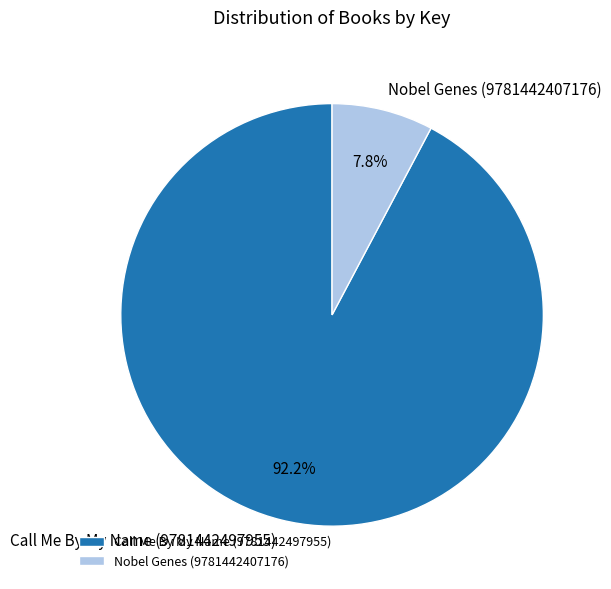

True or false: Call Me By My Name (9781442497955) accounts for 99% of the total.

False